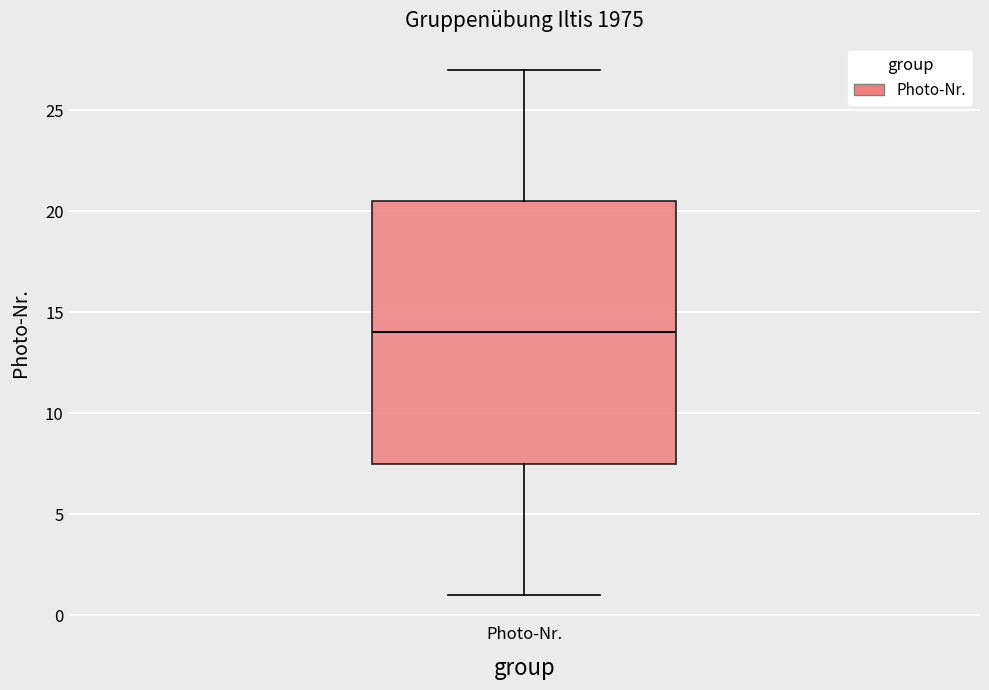

Where is the upper edge of the box for Photo-Nr. on the y-axis? The values are not printed on the chart, so give them approximately, as read against the axis.

20.5